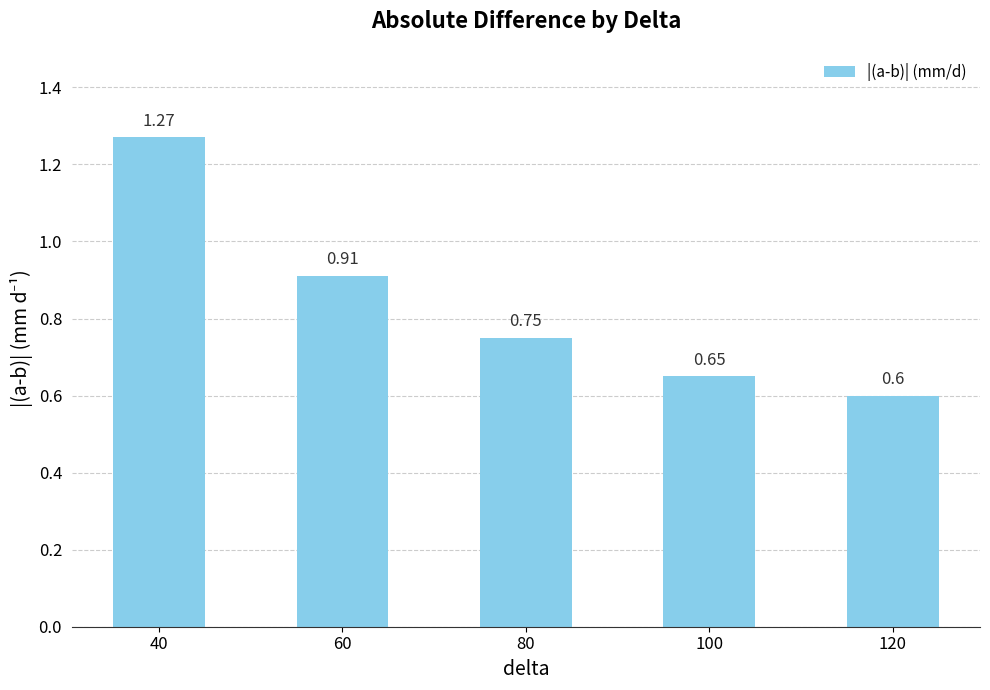

Which has a higher value, 80 or 120?

80